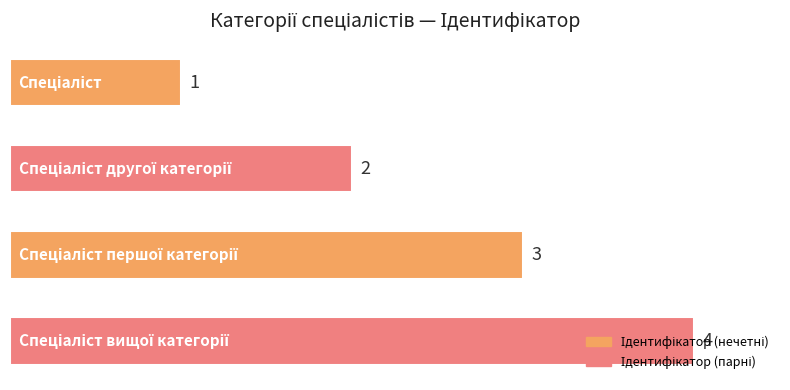

How many values are between 2 and 4?

3